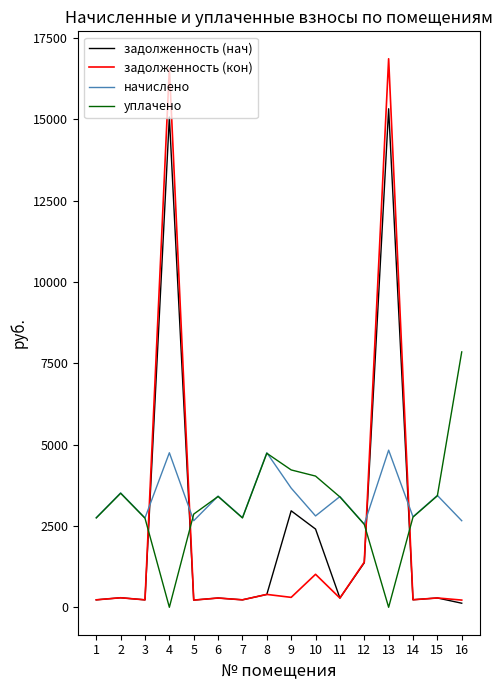

The value of уплачено at 12 is 2549.2. True or false?

True